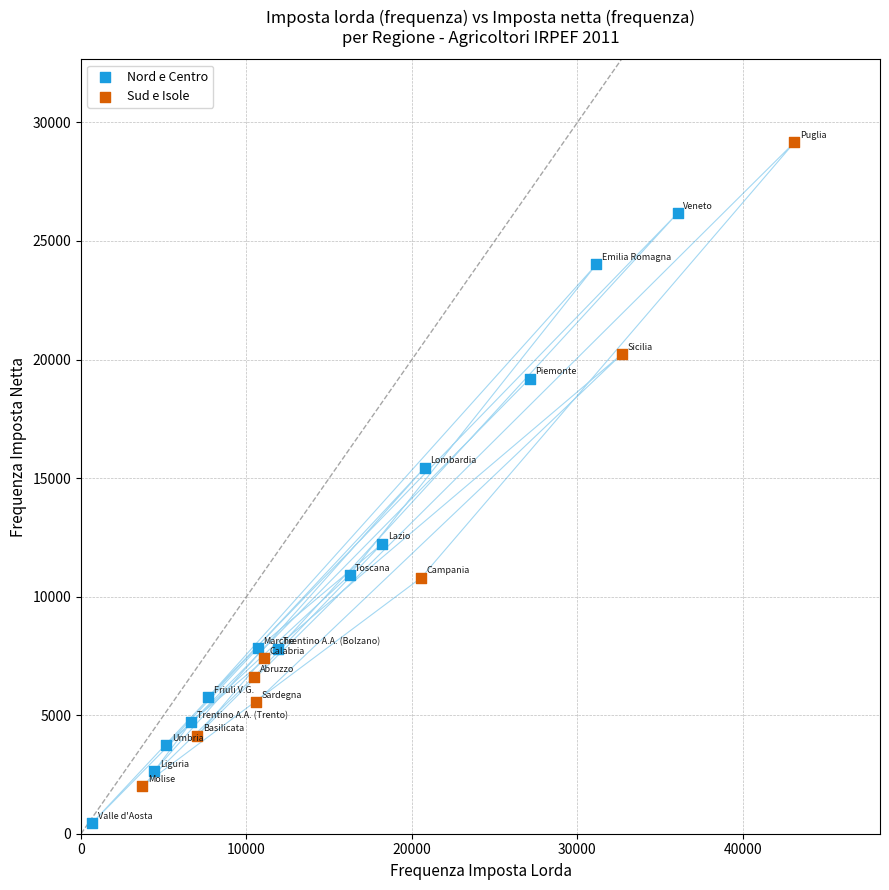

Which series has the largest Y range (max minus min)?

Sud e Isole